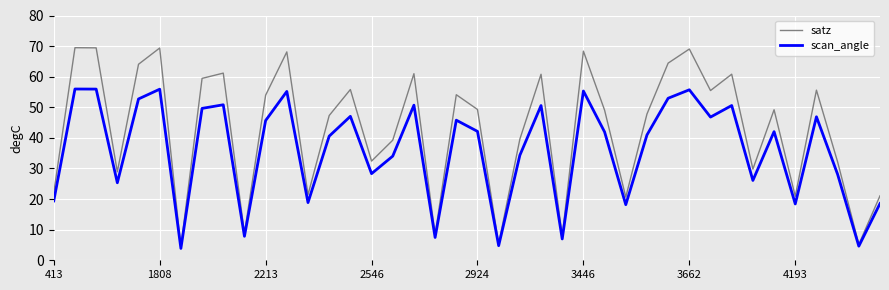

List the series in order of their peak value, highest first.

satz, scan_angle